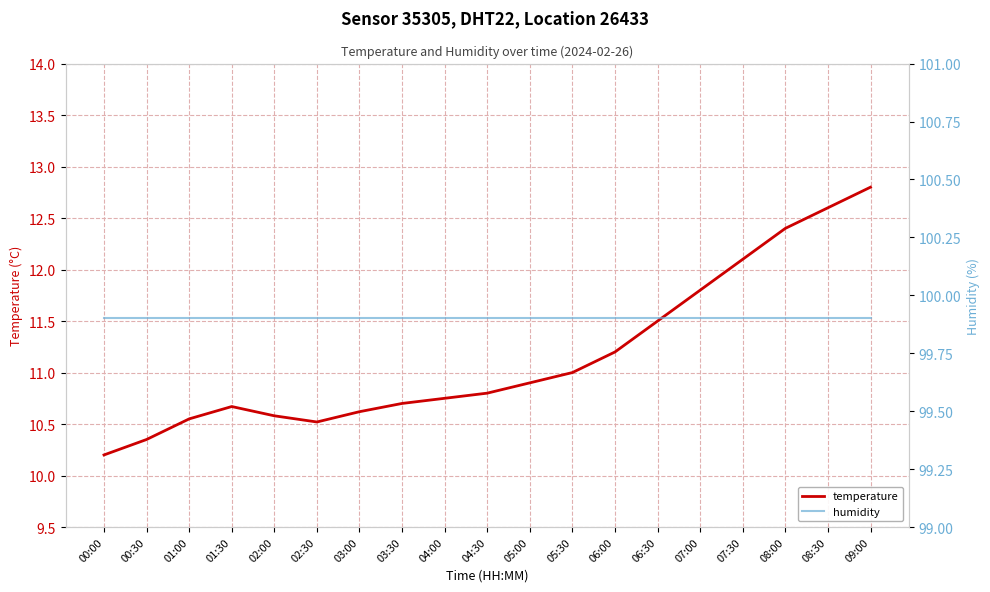

What are all the series names shown in the legend?

temperature, humidity